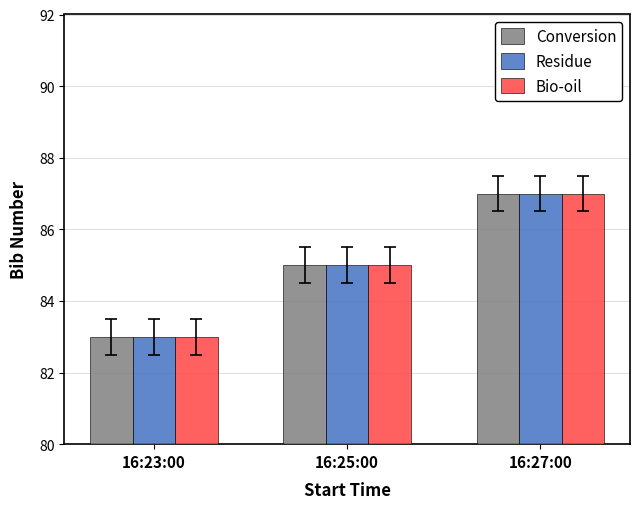

What is the total value across all series at 16:27:00?

261